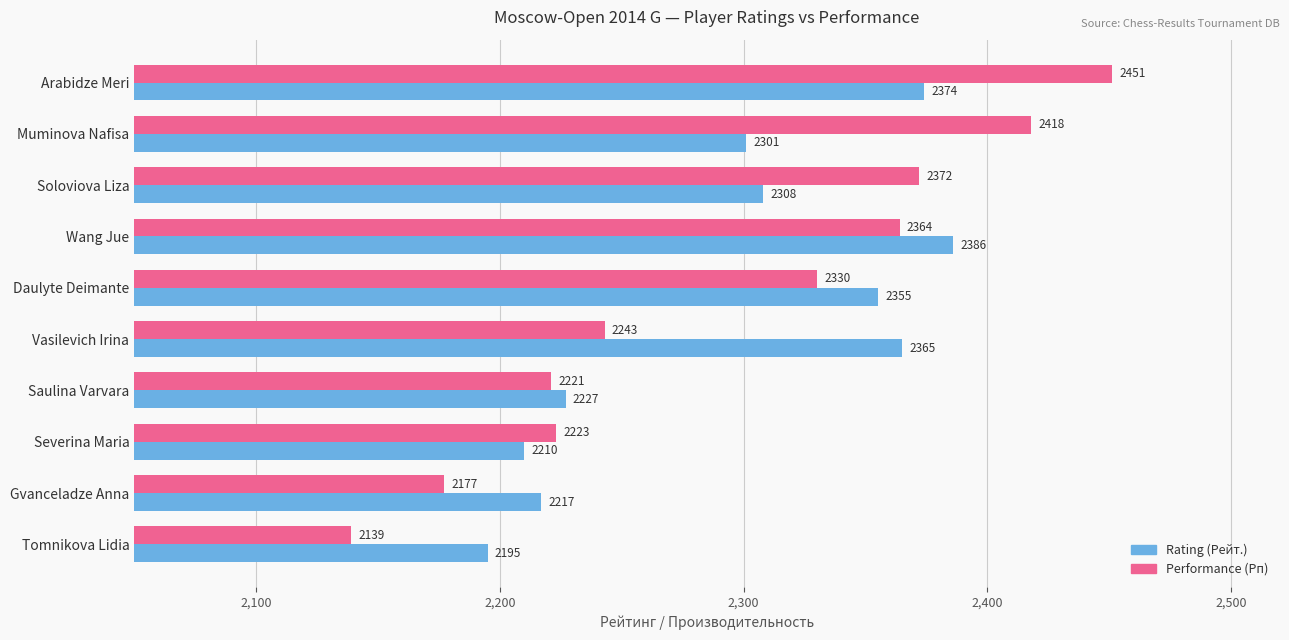

Which series has the widest spread of values?

Performance (Рп)